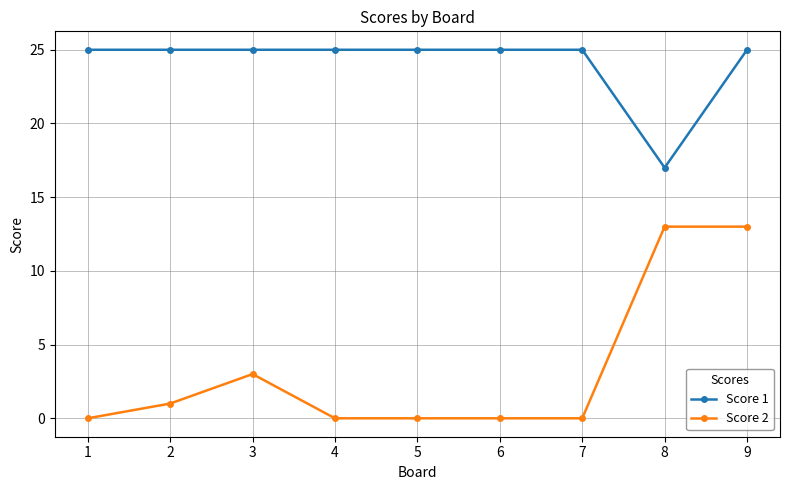

True or false: Score 1 and Score 2 intersect in this chart.

False